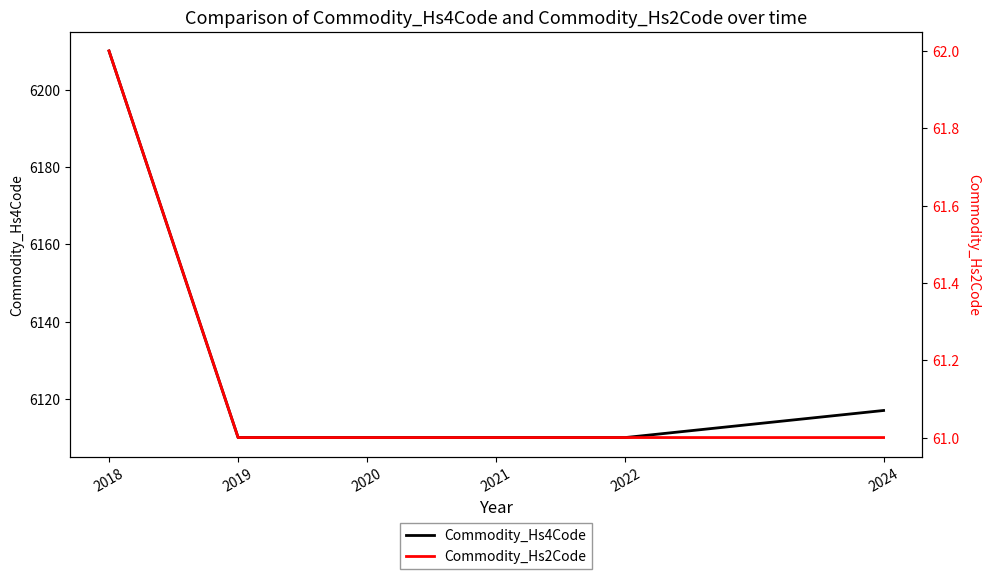

Rank the series by their maximum value, from lowest to highest.

Commodity_Hs2Code, Commodity_Hs4Code